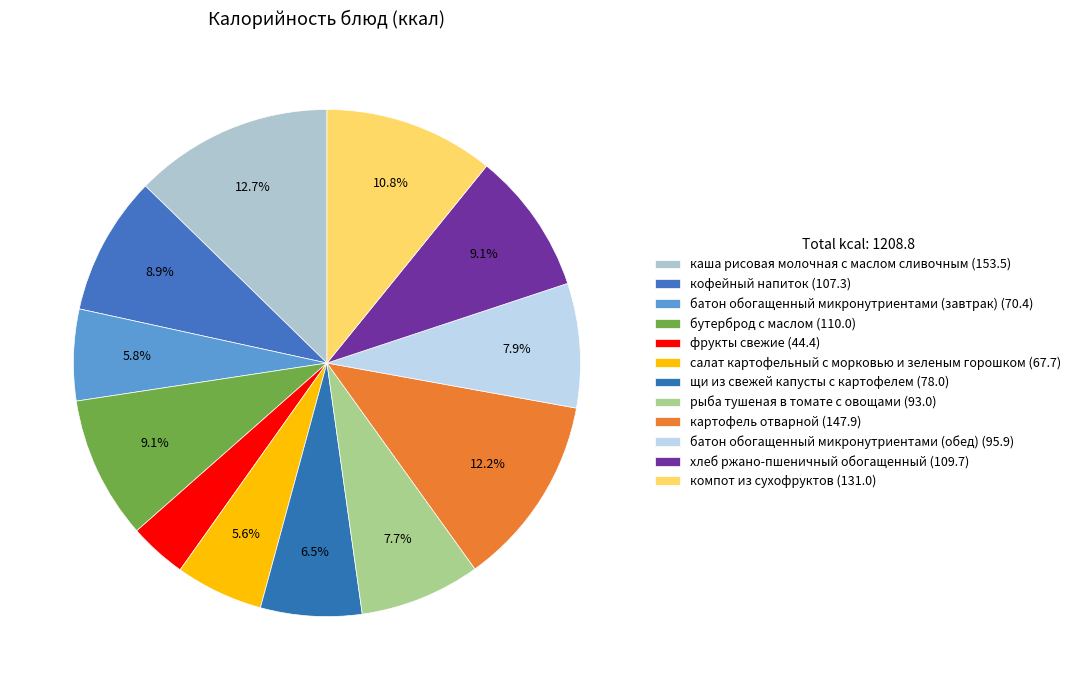

The щи из свежей капусты с картофелем slice represents 6% of the pie. True or false?

True